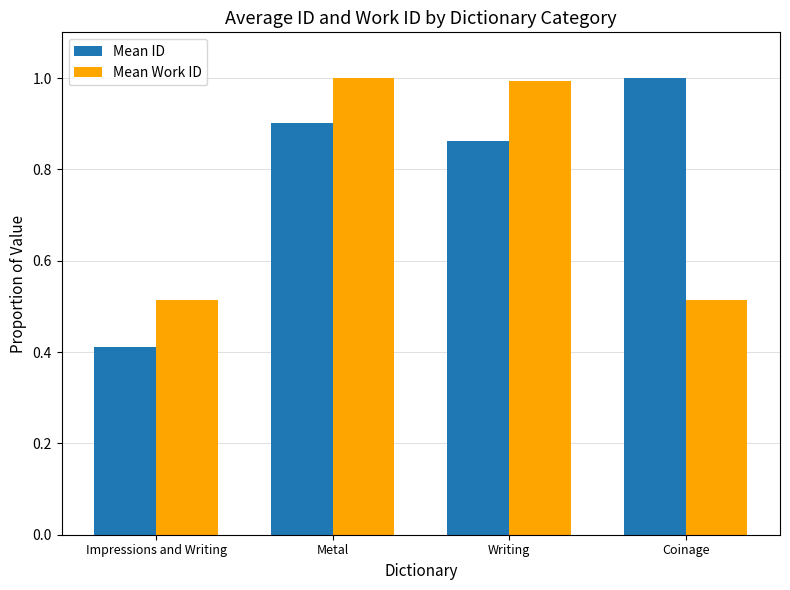

What is the maximum value shown in the chart?

1.0